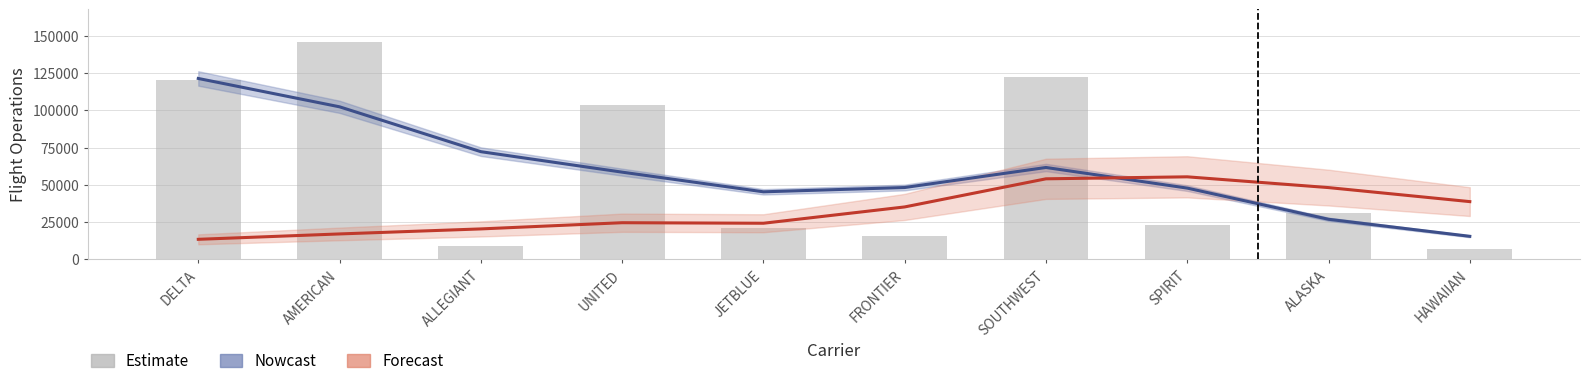

Is it true that Flight Operations Scheduled equals 15904.0 at FRONTIER?

True